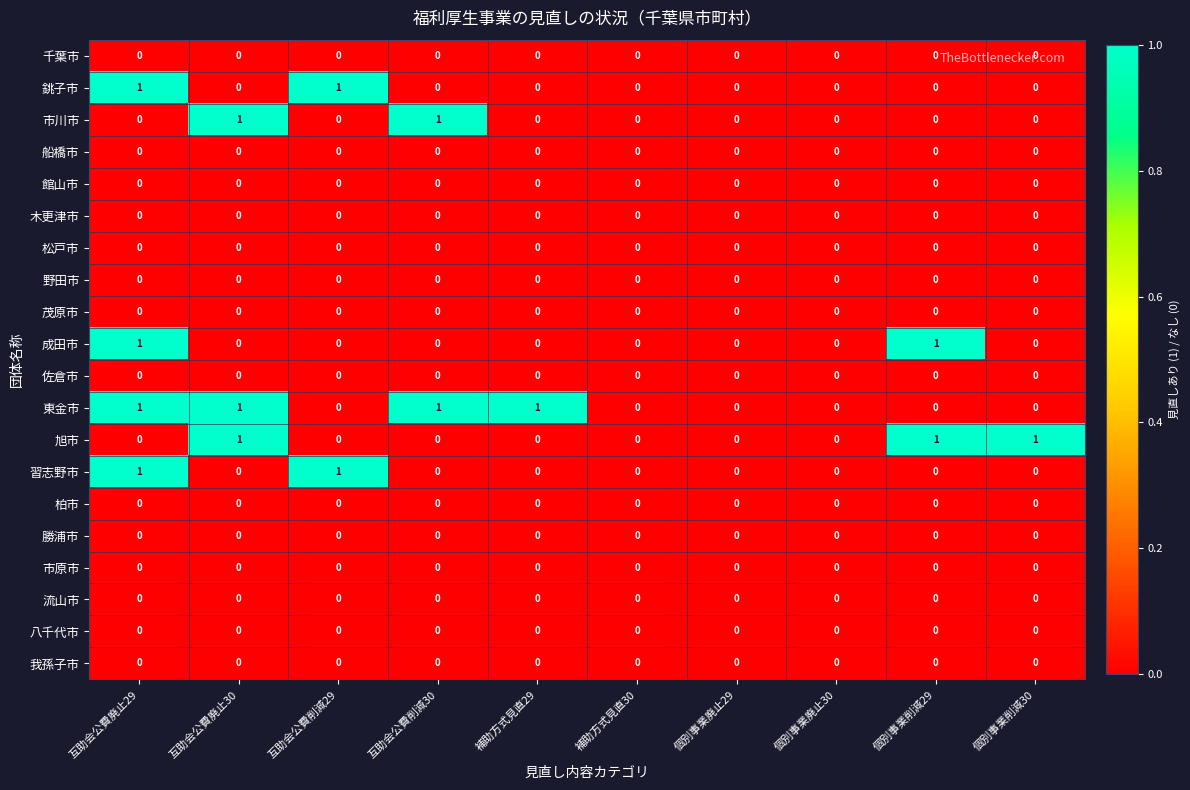

Between 個別事業廃止30 and 個別事業削減30, which series saw the biggest shift?

旭市